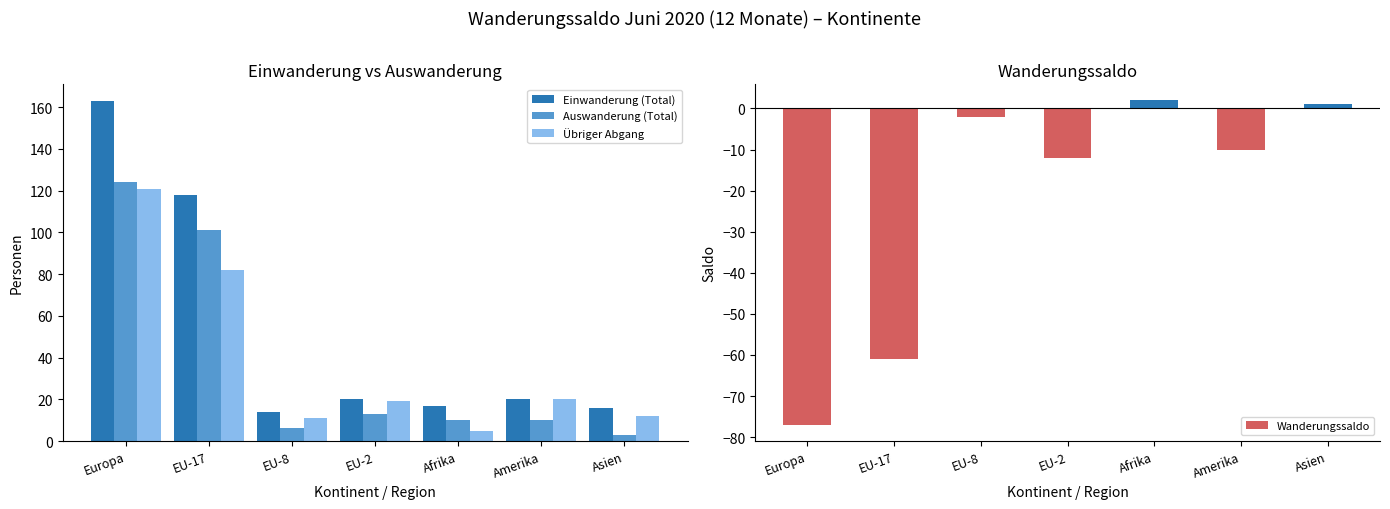

What is the average value of the Wanderungssaldo series?

-23